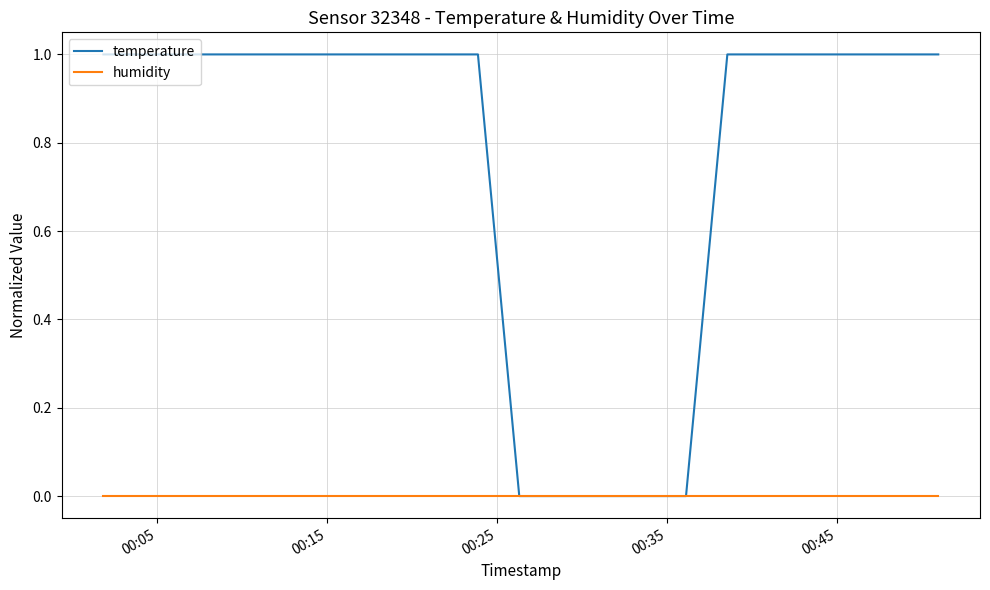

How many lines are shown in the chart?

2